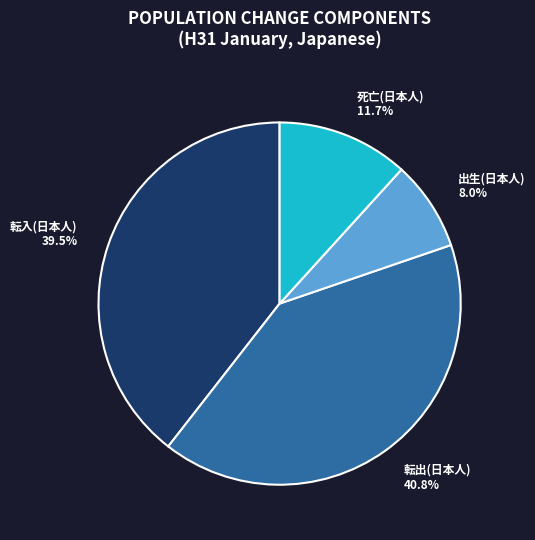

What is the smallest slice in the pie chart?

出生(日本人)